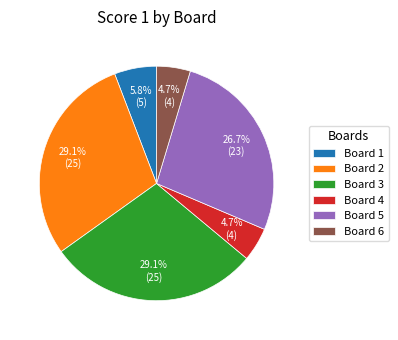

Do Board 5 and Board 3 together represent more than half of the pie?

Yes